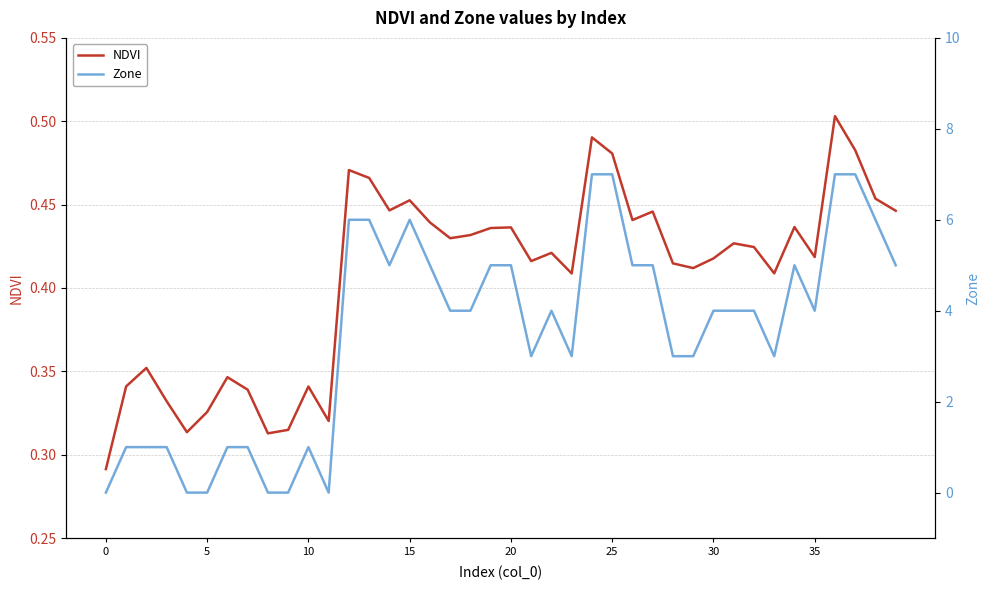

The NDVI series shows 0.4 at 29. True or false?

True